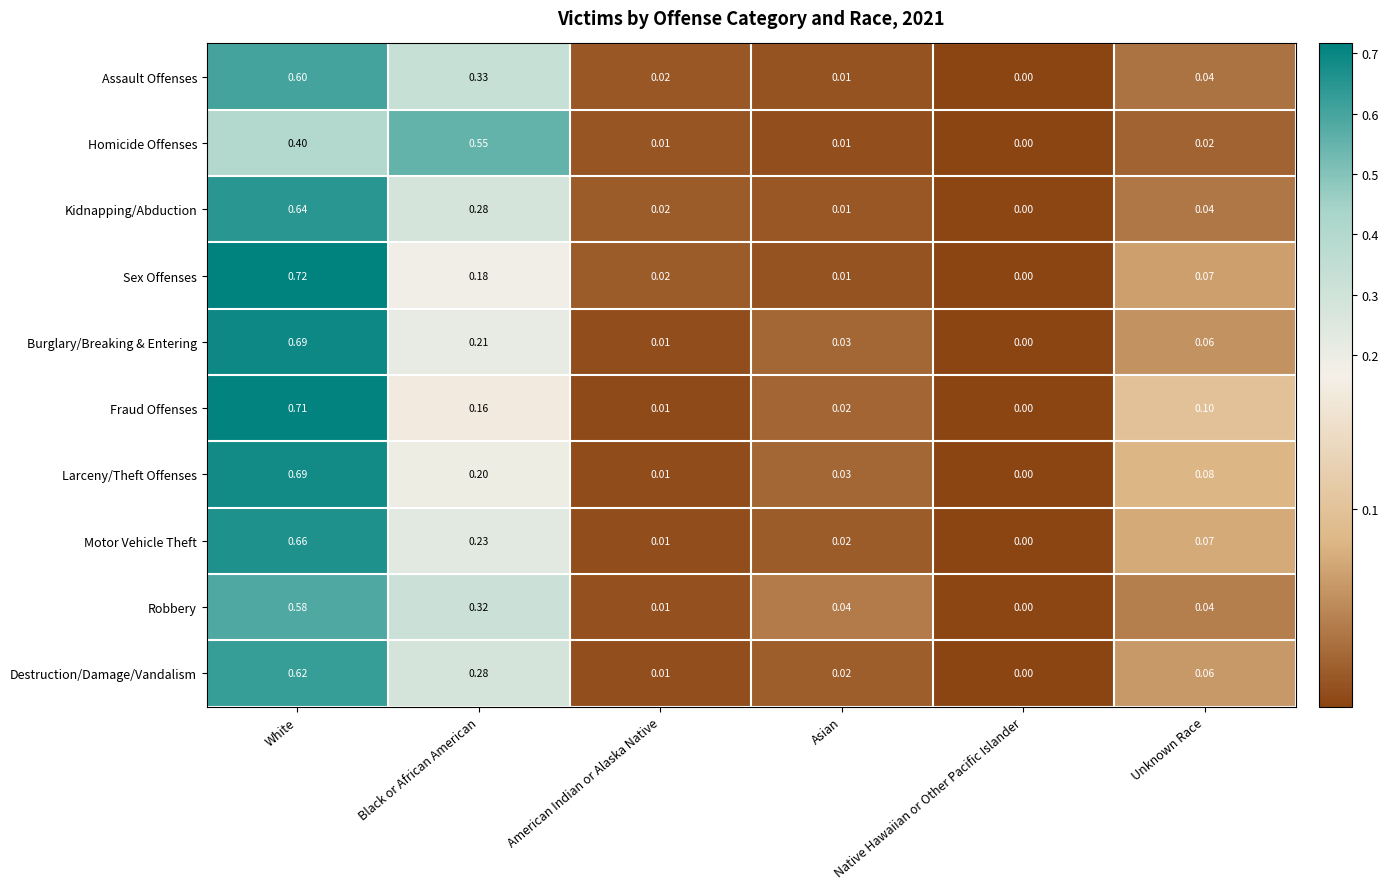

At which label is Sex Offenses closest to 0?

Native Hawaiian or Other Pacific Islander